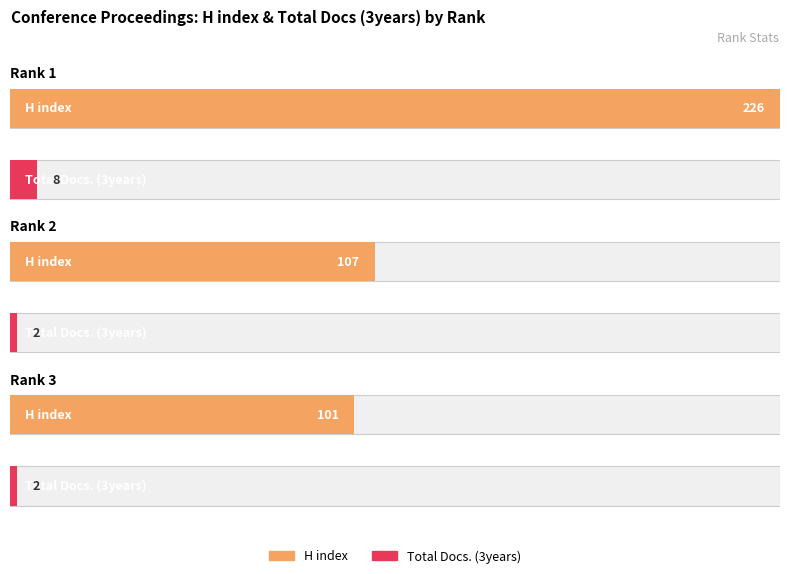

What is the sum of the Total Docs. (3years) values at Rank 1 and Rank 2?

10